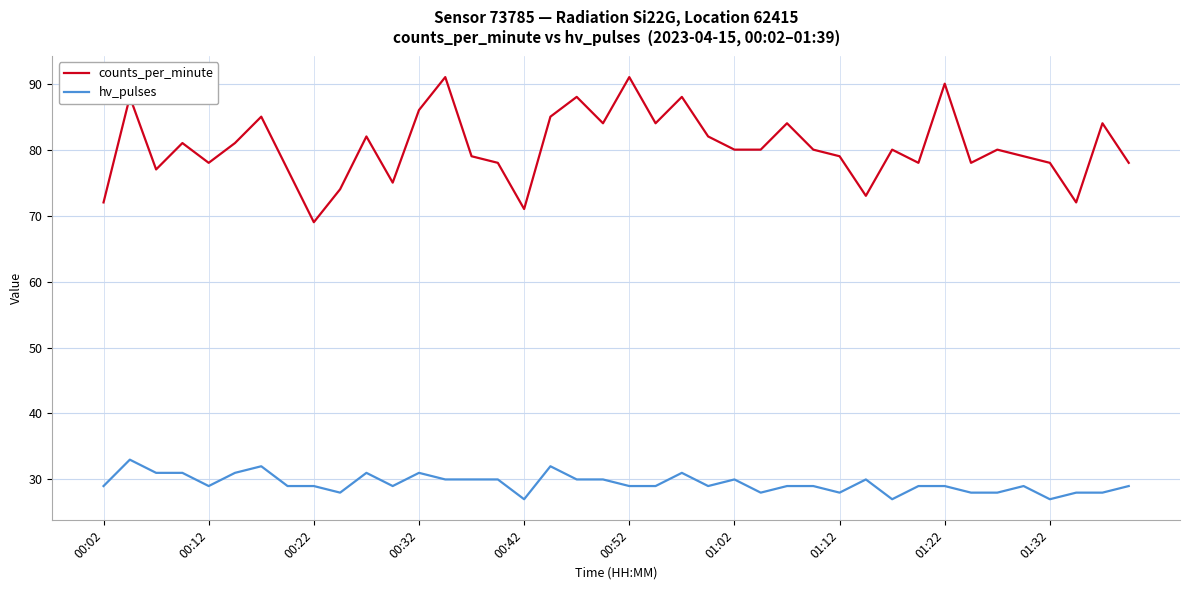

Which series has the largest total across all categories?

counts_per_minute